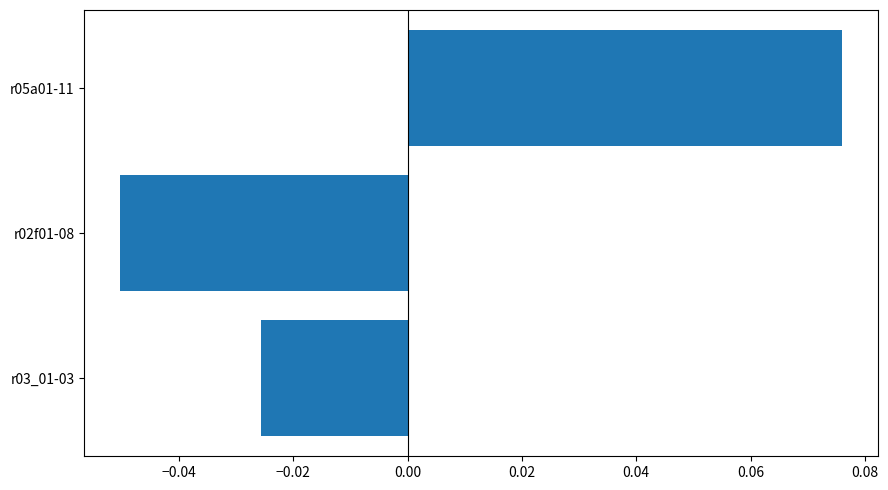

List the labels in order of value, largest first.

r05a01-11, r03_01-03, r02f01-08